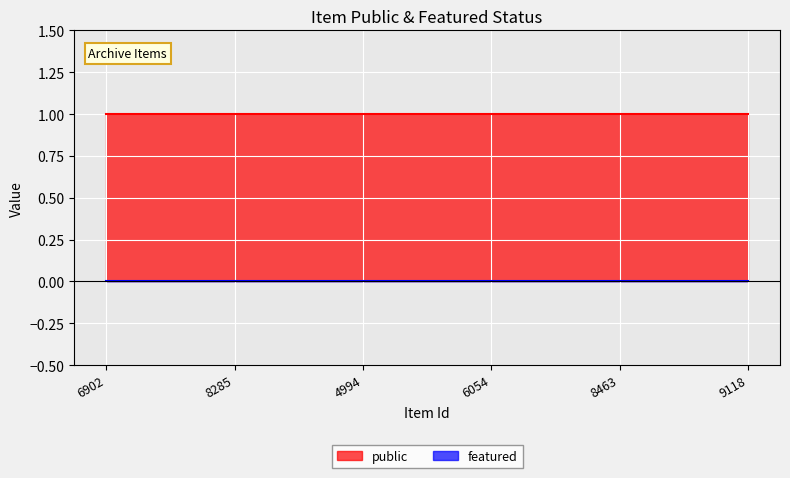

Reading left to right, what are all the values shown in this chart?

public: 6902=1	8285=1	4994=1	6054=1	8463=1	9118=1
featured: 6902=0	8285=0	4994=0	6054=0	8463=0	9118=0